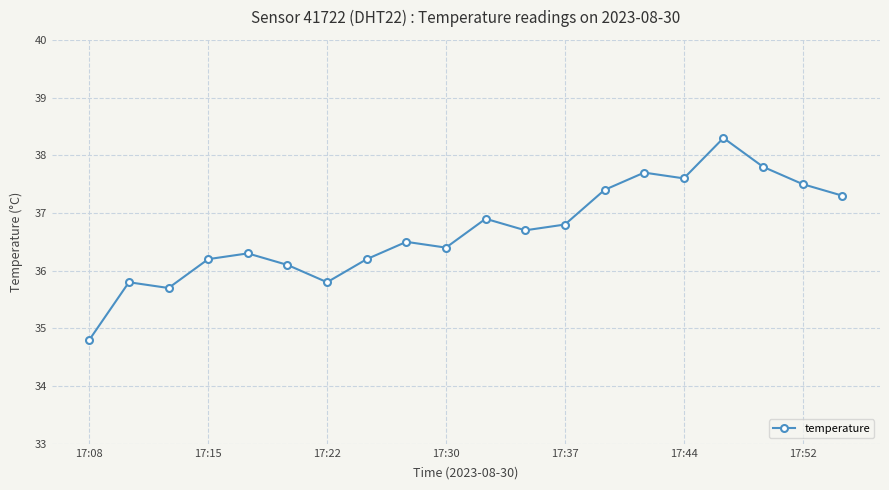

What is the value of the 19th point from the left?

37.5